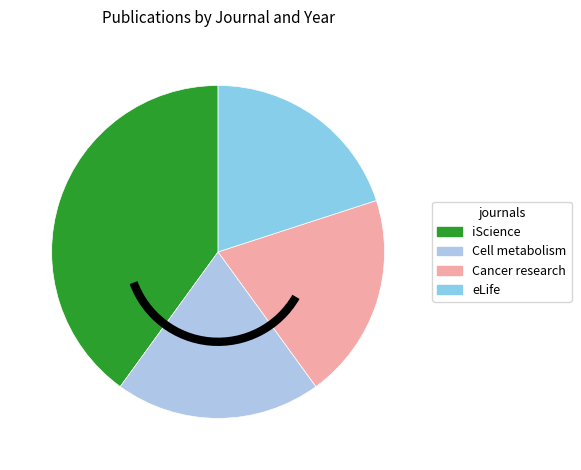

Count the number of slices in the pie.

4